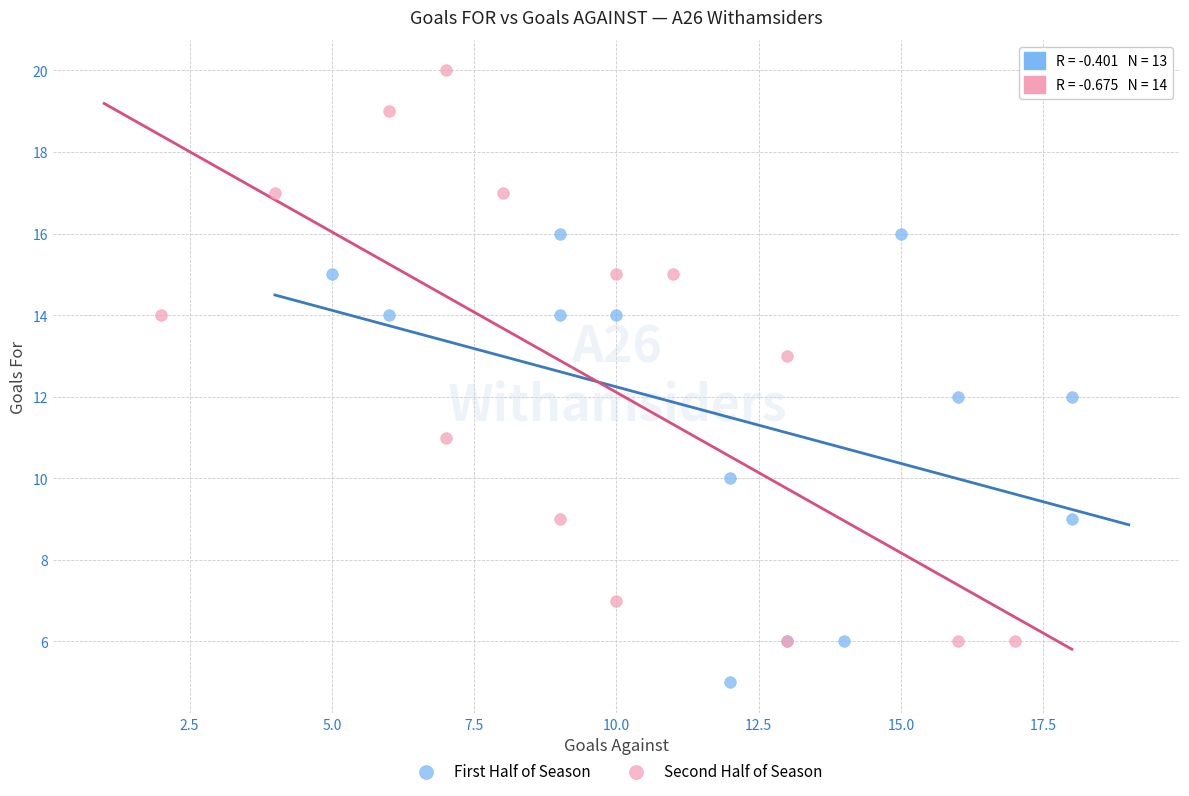

Which series reaches the maximum Y coordinate?

Second Half of Season